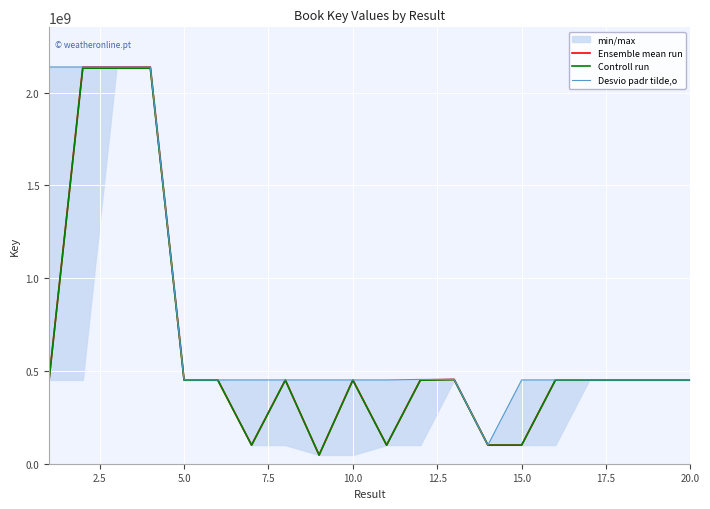

True or false: Desvio padr tilde,o and Controll run cross at least once.

False